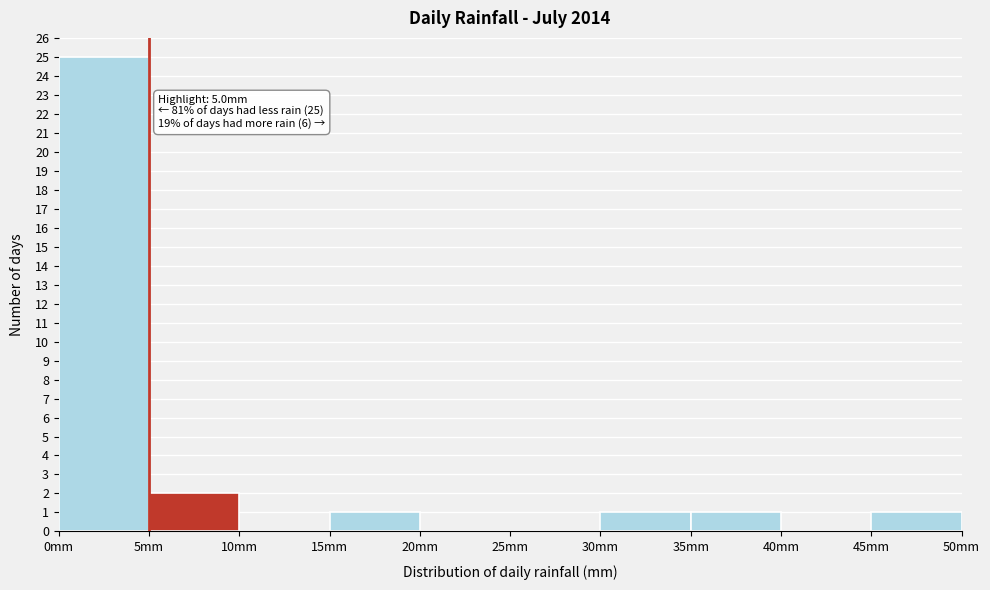

Over which range of the x-axis is the bar tallest?

0 to 5